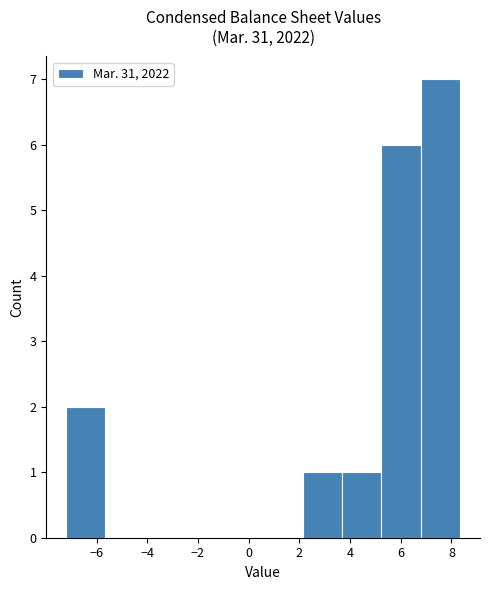

Reading left to right, transcribe this chart: for each bar, give the range it covers on the x-axis and its height. Neither the bar edges nor the heights are printed on the chart, so give them approximately, as read against the axes.

-7.2 to -5.6: 2
-5.6 to -4.0: 0
-4.0 to -2.6: 0
-2.6 to -1.0: 0
-1.0 to 0.6: 0
0.6 to 2.2: 0
2.2 to 3.6: 1
3.6 to 5.2: 1
5.2 to 6.8: 6
6.8 to 8.4: 7